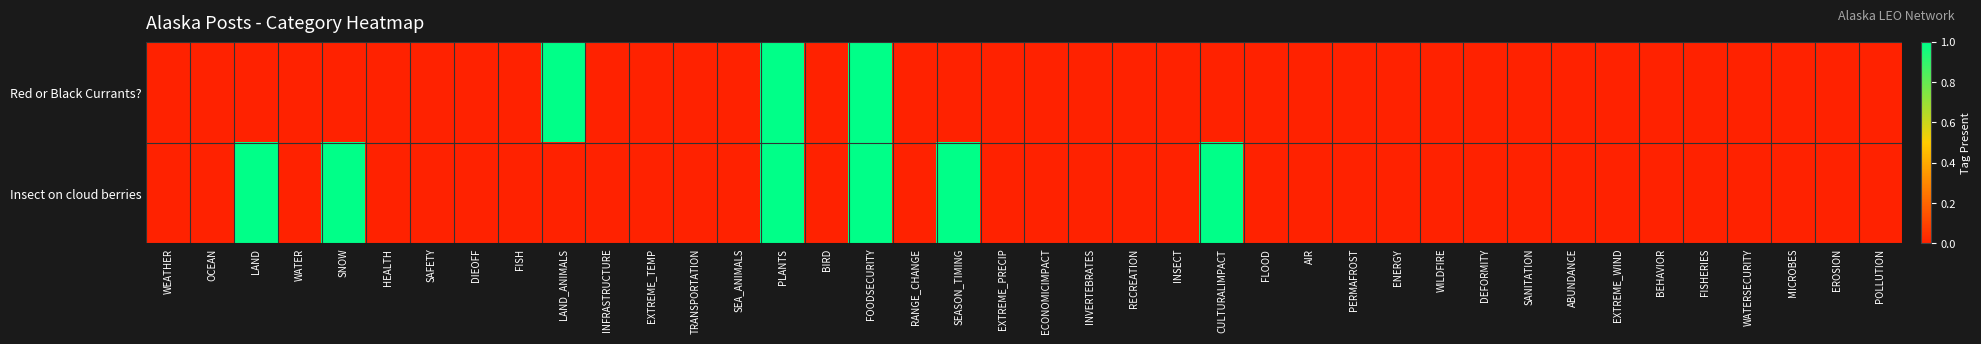

Reading left to right, list all the values displayed in this chart.

Red or Black Currants?: WEATHER=0	OCEAN=0	LAND=0	WATER=0	SNOW=0	HEALTH=0	SAFETY=0	DIEOFF=0	FISH=0	LAND_ANIMALS=1	INFRASTRUCTURE=0	EXTREME_TEMP=0	TRANSPORTATION=0	SEA_ANIMALS=0	PLANTS=1	BIRD=0	FOODSECURITY=1	RANGE_CHANGE=0	SEASON_TIMING=0	EXTREME_PRECIP=0	ECONOMICIMPACT=0	INVERTEBRATES=0	RECREATION=0	INSECT=0	CULTURALIMPACT=0	FLOOD=0	AIR=0	PERMAFROST=0	ENERGY=0	WILDFIRE=0	DEFORMITY=0	SANITATION=0	ABUNDANCE=0	EXTREME_WIND=0	BEHAVIOR=0	FISHERIES=0	WATERSECURITY=0	MICROBES=0	EROSION=0	POLLUTION=0
Insect on cloud berries: WEATHER=0	OCEAN=0	LAND=1	WATER=0	SNOW=1	HEALTH=0	SAFETY=0	DIEOFF=0	FISH=0	LAND_ANIMALS=0	INFRASTRUCTURE=0	EXTREME_TEMP=0	TRANSPORTATION=0	SEA_ANIMALS=0	PLANTS=1	BIRD=0	FOODSECURITY=1	RANGE_CHANGE=0	SEASON_TIMING=1	EXTREME_PRECIP=0	ECONOMICIMPACT=0	INVERTEBRATES=0	RECREATION=0	INSECT=0	CULTURALIMPACT=1	FLOOD=0	AIR=0	PERMAFROST=0	ENERGY=0	WILDFIRE=0	DEFORMITY=0	SANITATION=0	ABUNDANCE=0	EXTREME_WIND=0	BEHAVIOR=0	FISHERIES=0	WATERSECURITY=0	MICROBES=0	EROSION=0	POLLUTION=0